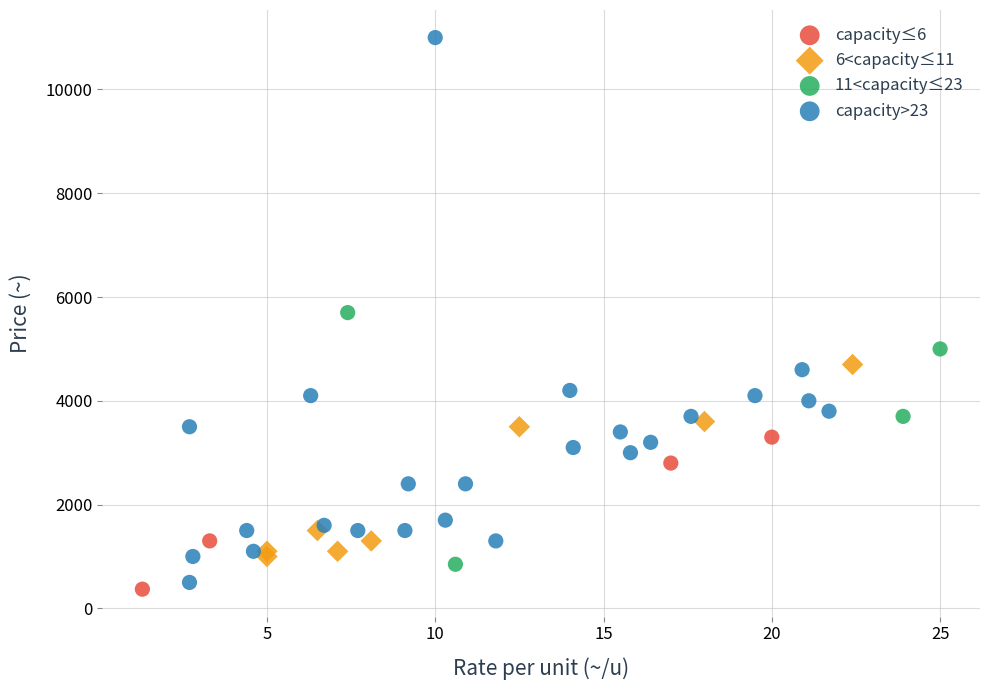

Which series reaches the minimum Y coordinate?

capacity≤6